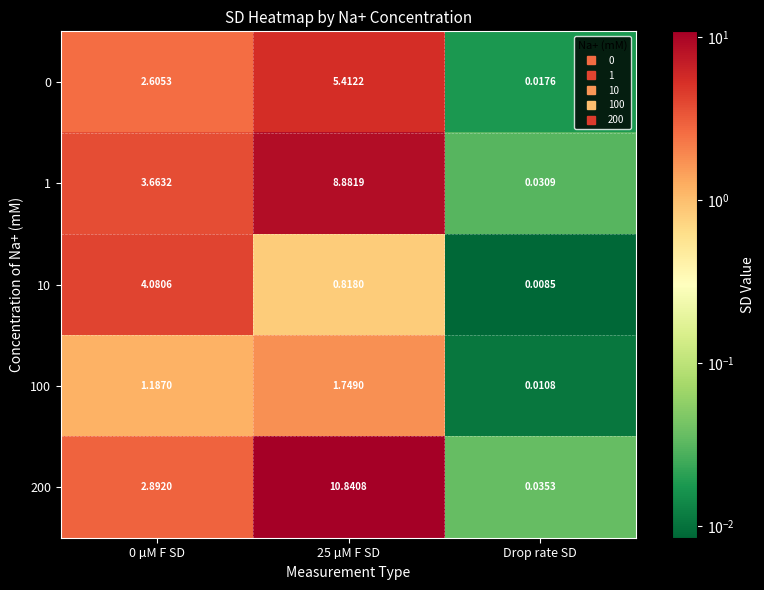

Which series changed the most between 25 µM F SD and Drop rate SD?

200